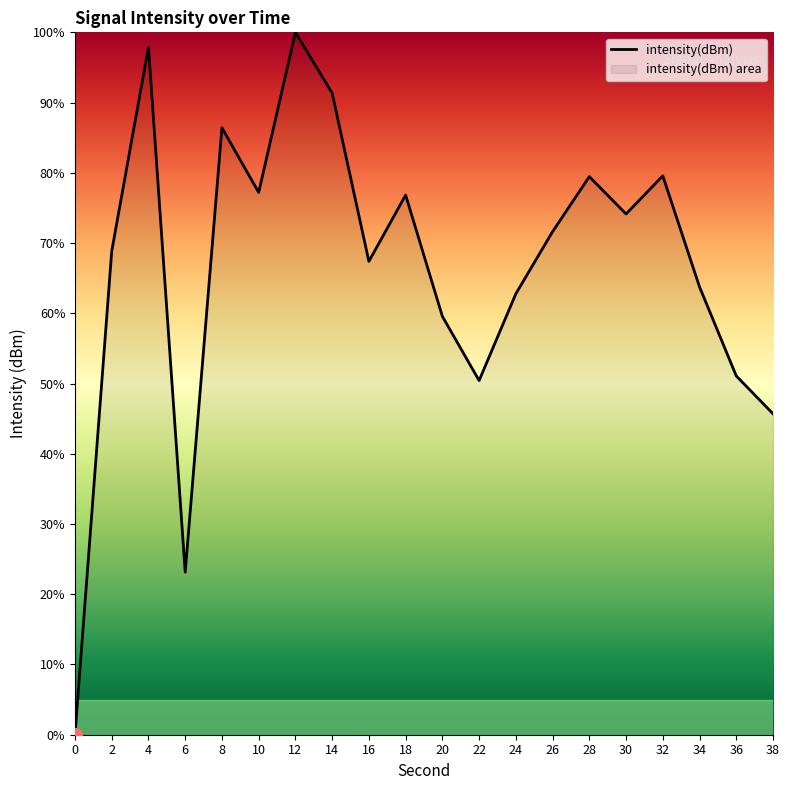

How many positive values are there?

19